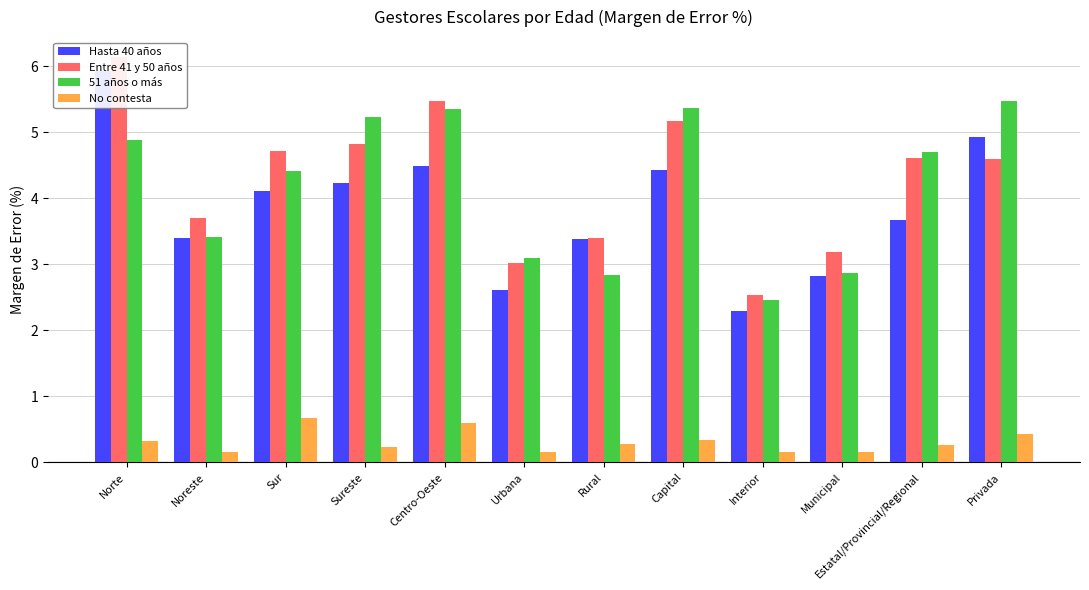

Count the number of data series in this chart.

4